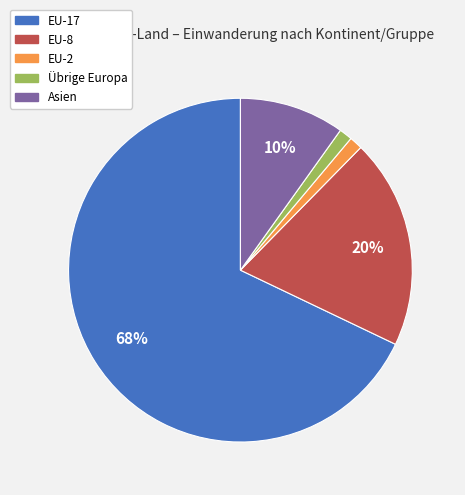

Is it true that Asien is 10% of the pie?

True